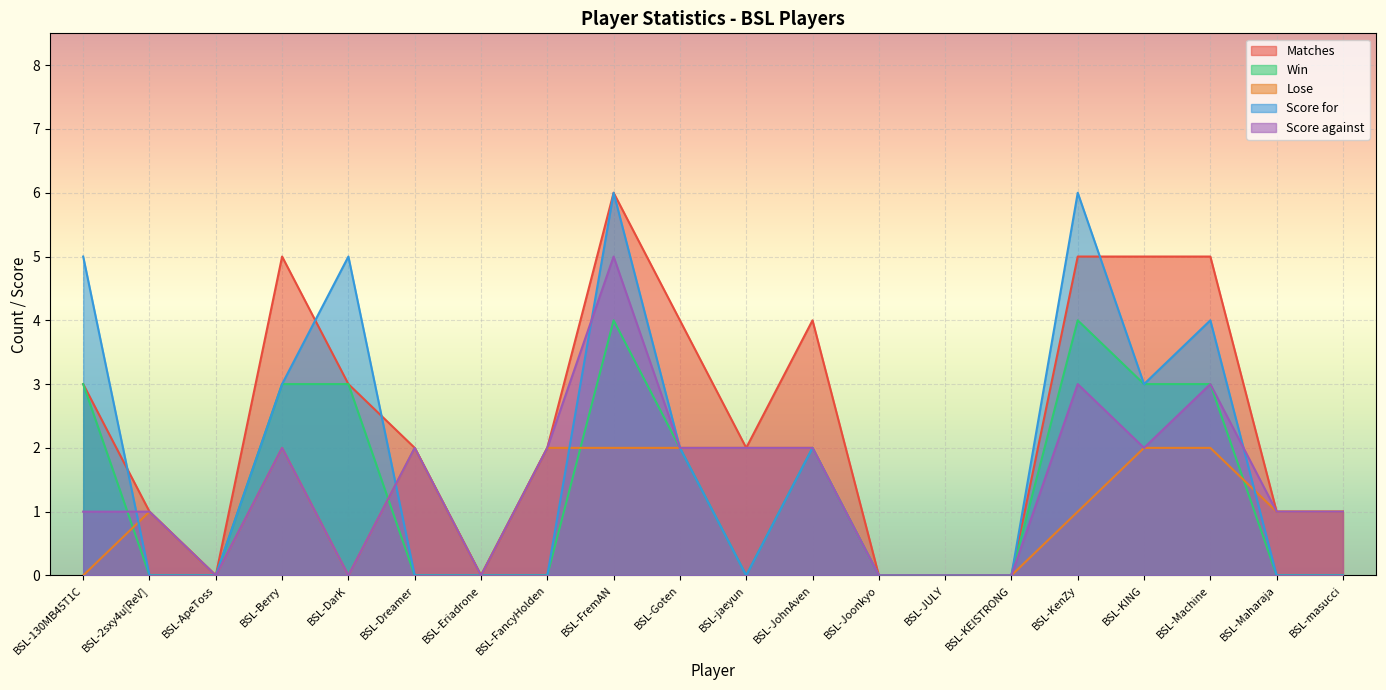

How many times do Win and Score against cross each other?

2